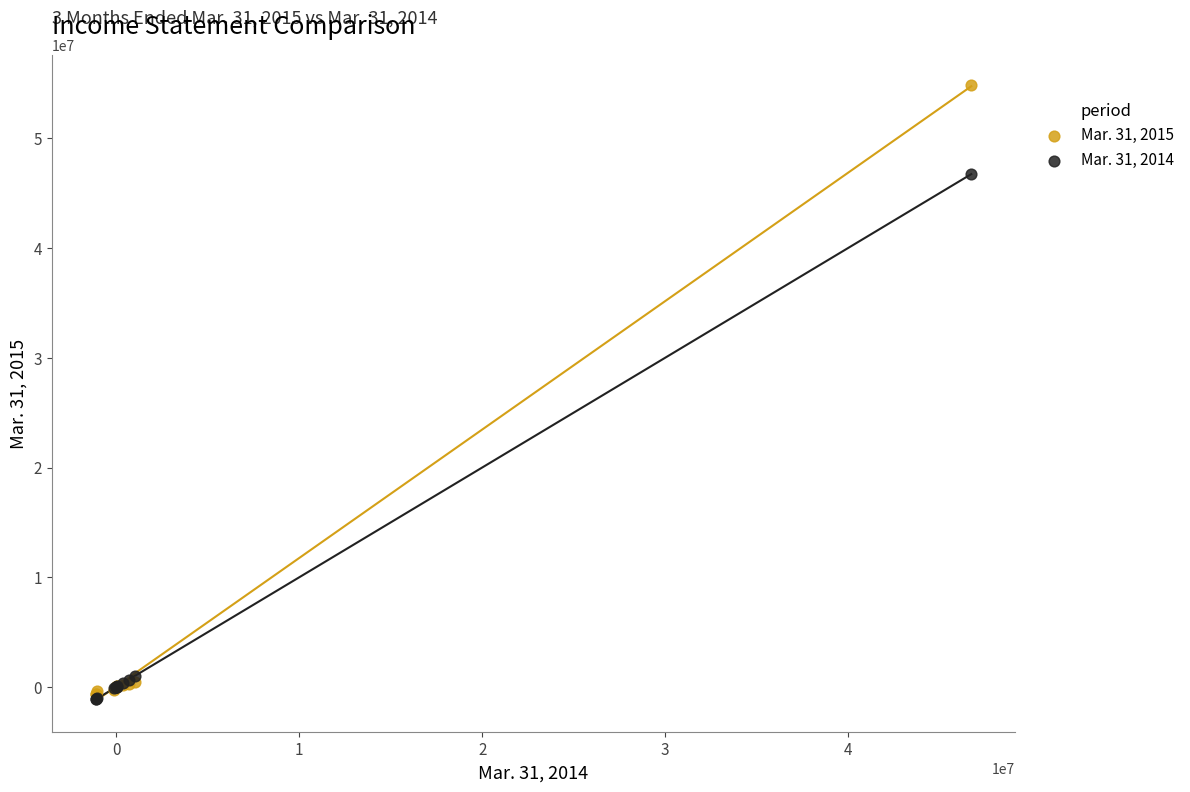

Which series has the widest spread of Y values?

Mar. 31, 2015